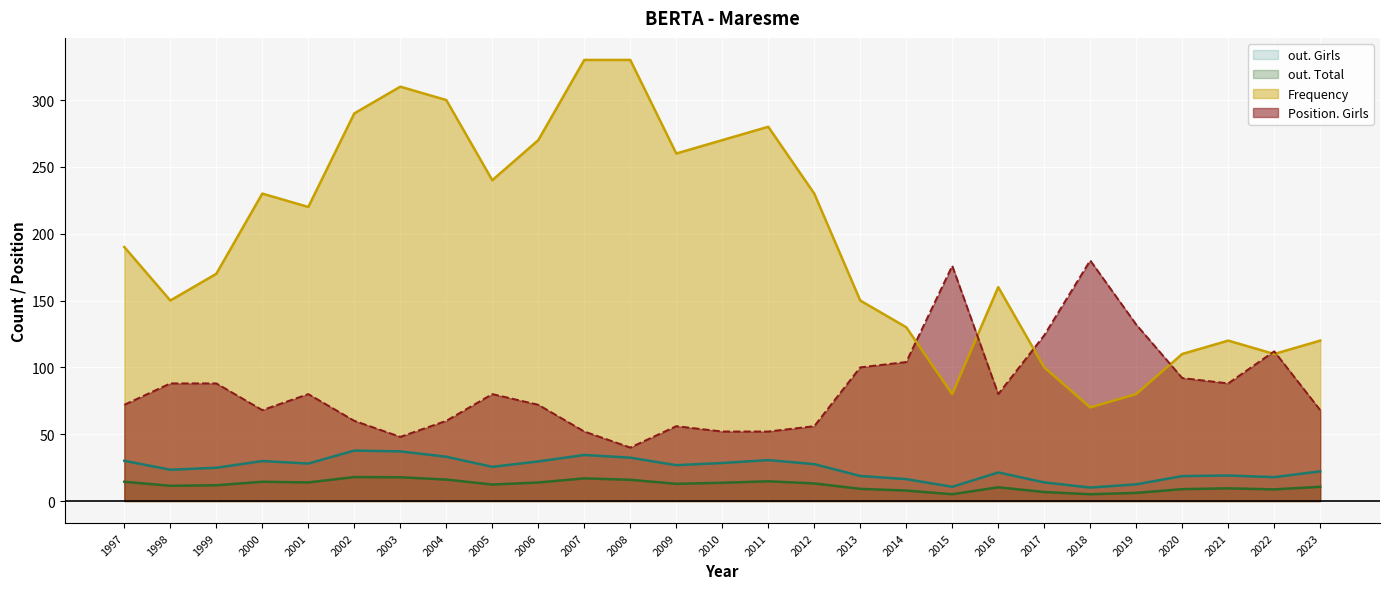

Which series has the largest total across all categories?

Frequency